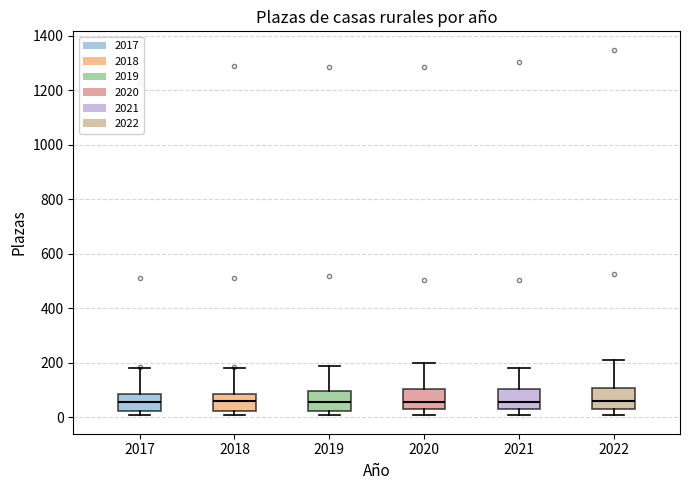

Reading left to right, transcribe this box plot: for each box, give where its median line is, the range the box spans, and where its two whiskers end, as read against the y-axis. The values are not printed on the chart, so give them approximately, as read against the axis.

2017: median 60, box 20 to 80, whiskers 0 to 180
2018: median 60, box 20 to 80, whiskers 0 to 180
2019: median 60, box 20 to 100, whiskers 0 to 180
2020: median 60, box 20 to 100, whiskers 0 to 200
2021: median 60, box 20 to 100, whiskers 0 to 180
2022: median 60, box 40 to 100, whiskers 0 to 200